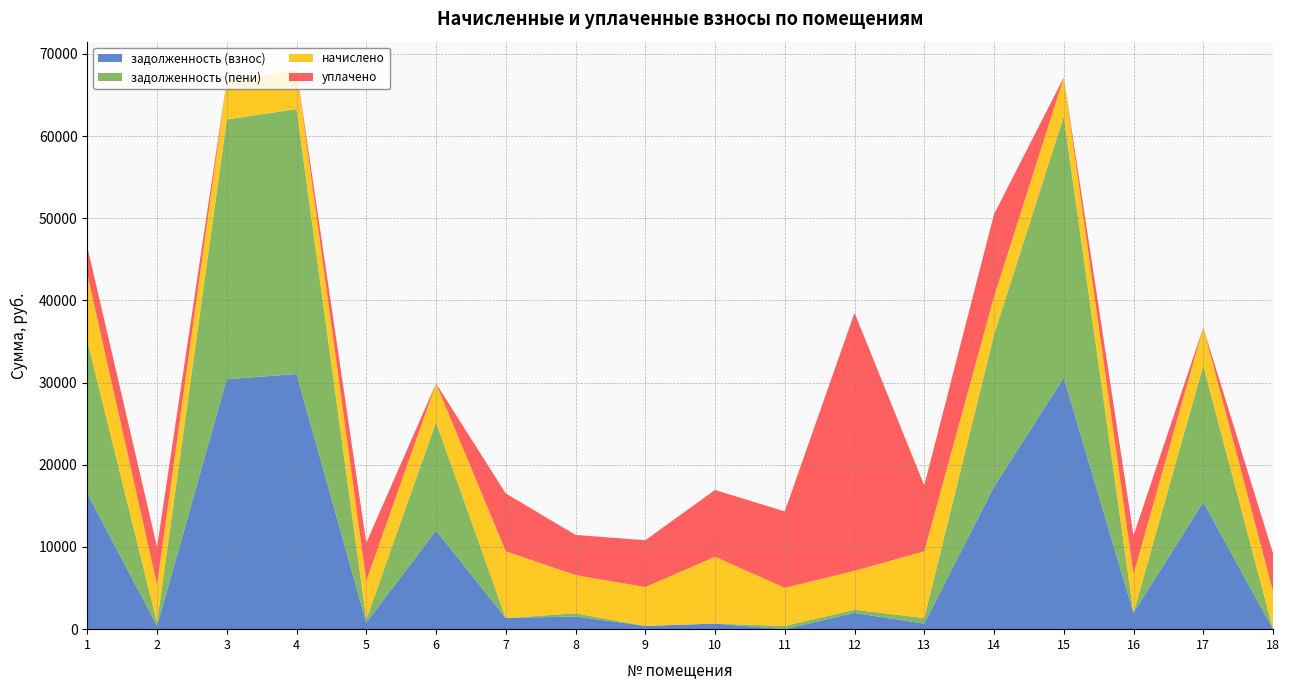

Reading left to right, list all the values displayed in this chart.

задолженность (взнос): 1=16531.0	2=387.2	3=30423.1	4=31044.0	5=784.0	6=12005.4	7=1355.2	8=1548.8	9=394.4	10=677.6	11=0.0	12=1972.0	13=677.6	14=17331.8	15=30609.4	16=1964.0	17=15469.4	18=0.0
задолженность (пени): 1=18566.2	2=387.2	3=31599.1	4=32244.0	5=391.0	6=13181.4	7=0.1	8=387.2	9=1.5	10=0.0	11=387.2	12=394.4	13=677.6	14=18493.4	15=31792.6	16=24.2	17=16623.8	18=0.0
начислено: 1=8140.8	2=4646.4	3=4704.0	4=4800.0	5=4704.0	6=4704.0	7=8131.2	8=4646.4	9=4732.8	10=8131.2	11=4646.4	12=4732.8	13=8131.2	14=4646.4	15=4732.8	16=4713.6	17=4617.6	18=4617.6
уплачено: 1=3283.5	2=4573.2	3=0.0	4=0.0	5=4631.5	6=0.0	7=7029.9	8=4888.4	9=5692.7	10=8131.0	11=9292.8	12=31398.2	13=8003.8	14=10017.3	15=0.0	16=4687.7	17=0.0	18=4617.5